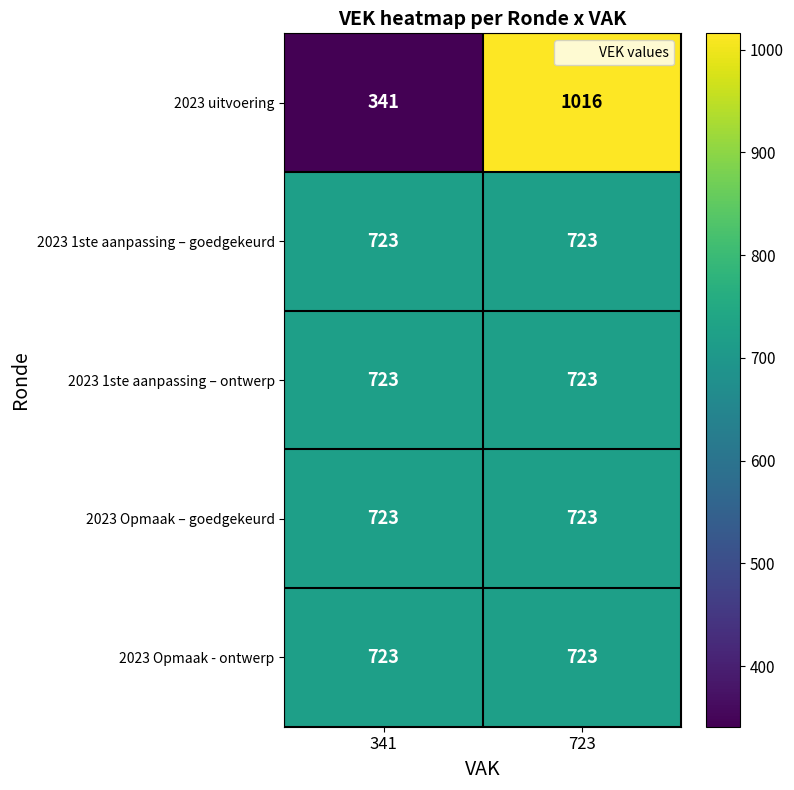

What is the sum of the 2023 1ste aanpassing – ontwerp values at 723 and 341?

1446